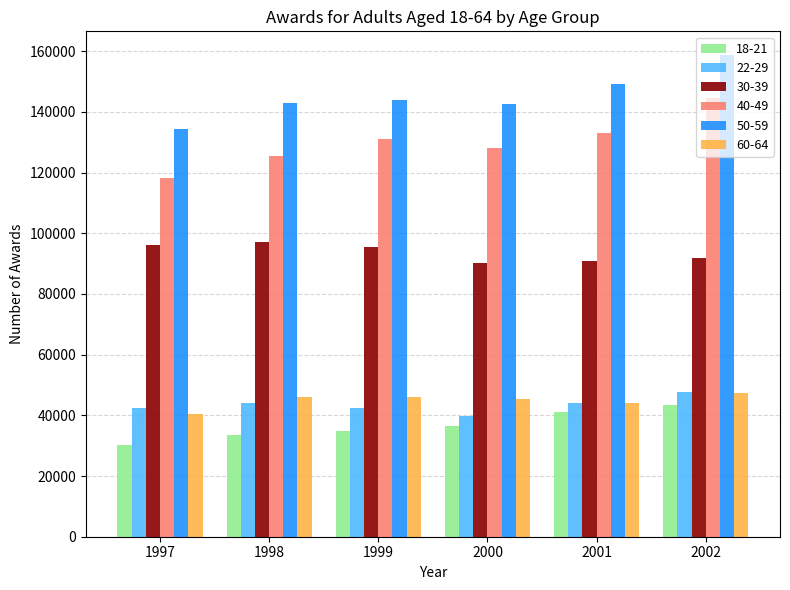

Where is 18-21 nearest to the value 36745?

2000